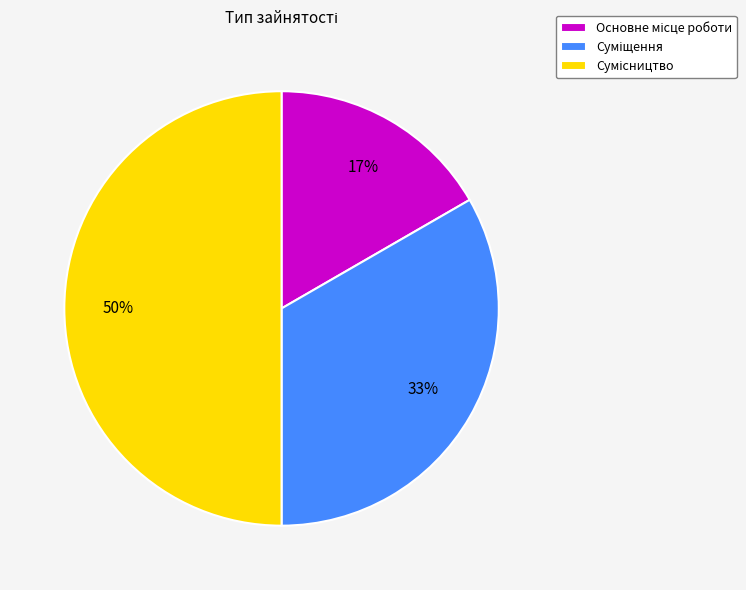

To the nearest percent, what is the difference between the largest and smallest slice percentages?

33%